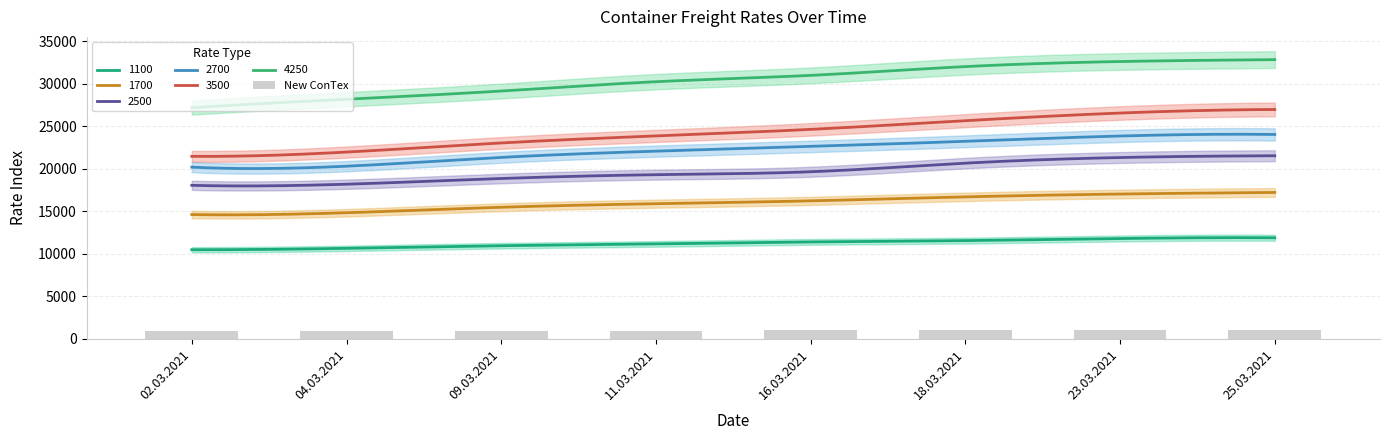

List the labels in order of value, smallest first.

02.03.2021, 04.03.2021, 09.03.2021, 11.03.2021, 16.03.2021, 18.03.2021, 23.03.2021, 25.03.2021